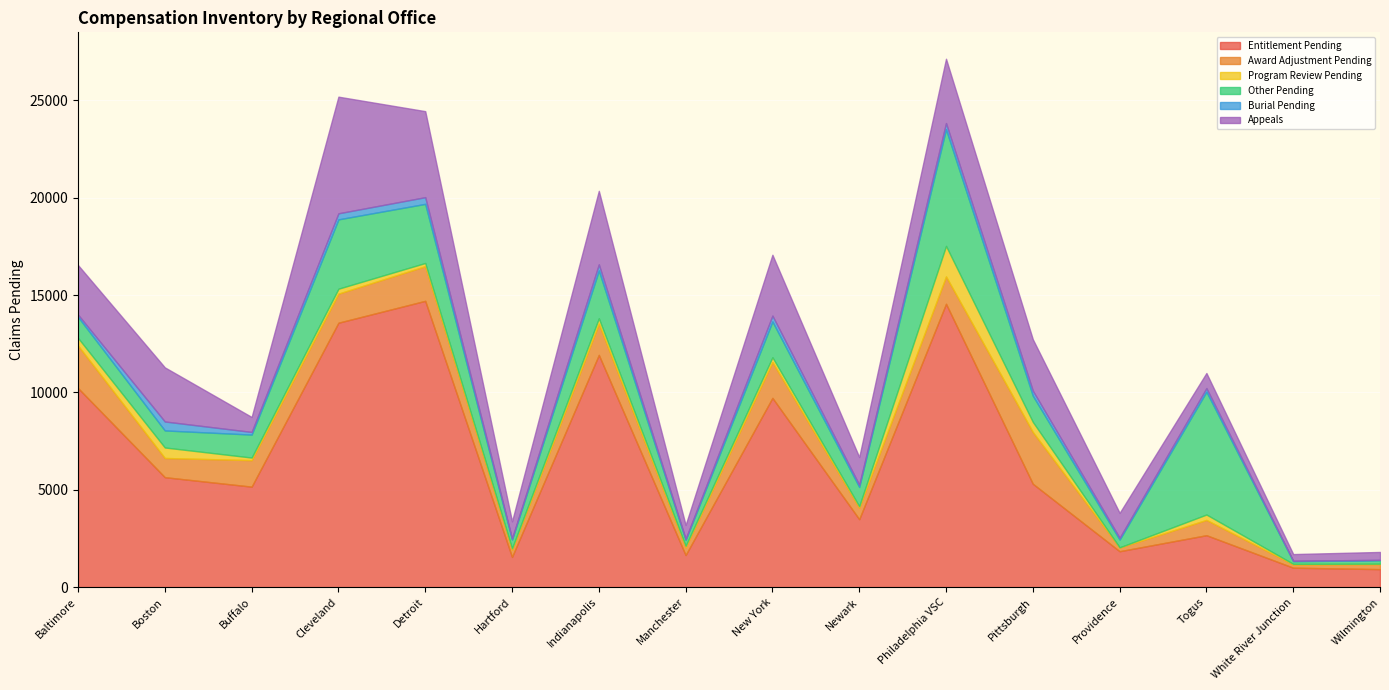

What is the total value across all series at Hartford?

3378